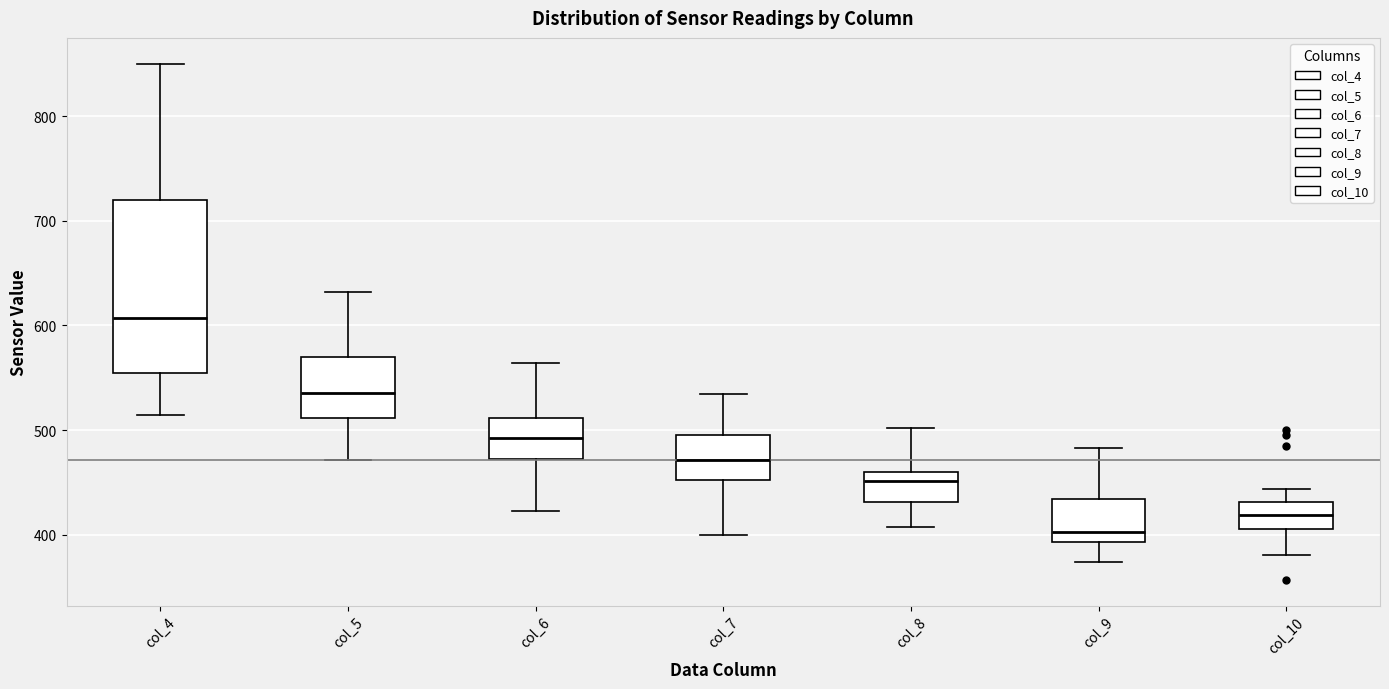

Comparing the boxes themselves (not the whiskers), which one is the tallest?

col_4